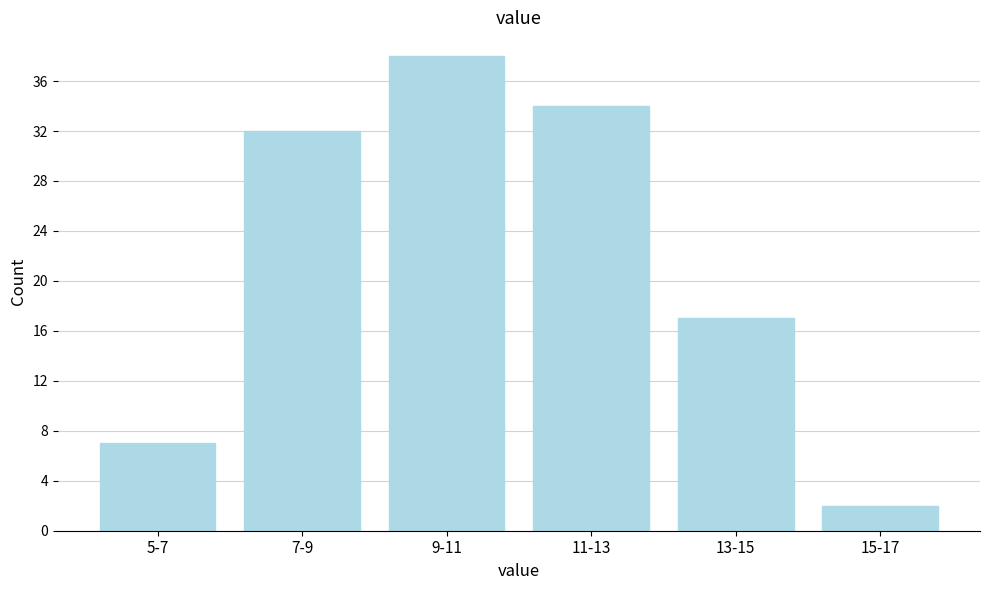

Reading left to right, what are all the values shown in this chart?

7	32	38	34	17	2